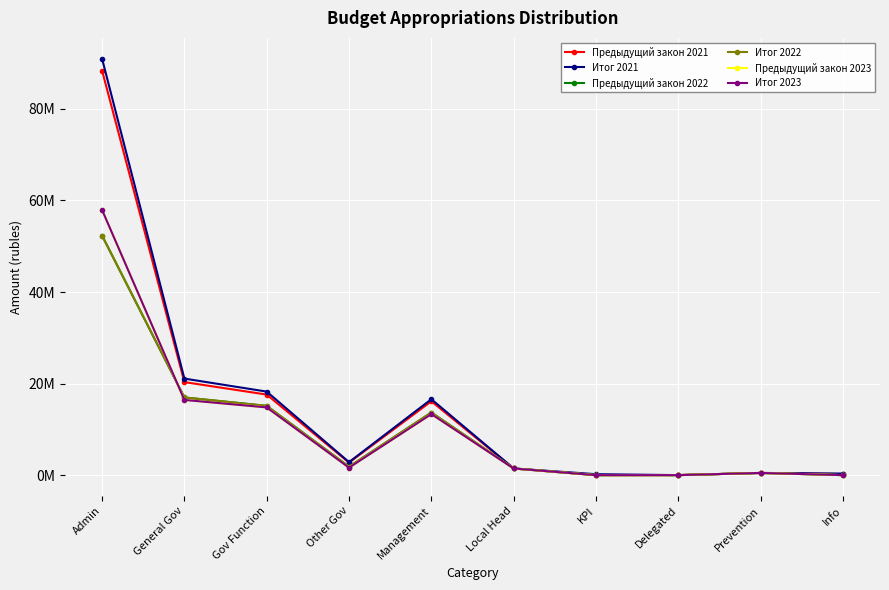

Is the value of Предыдущий закон 2023 at General Gov greater than the value of Итог 2022 at Delegated?

Yes